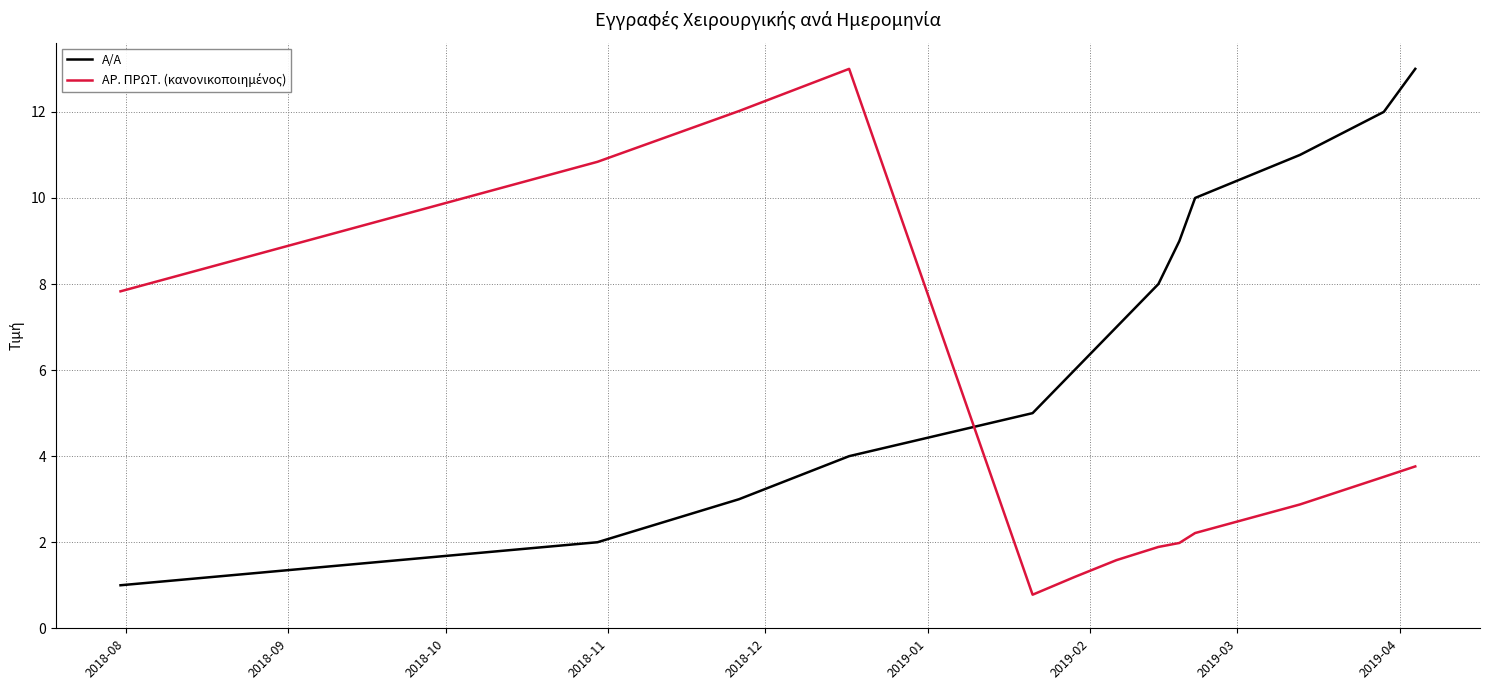

What is the lowest value of the Α/Α series?

1.0